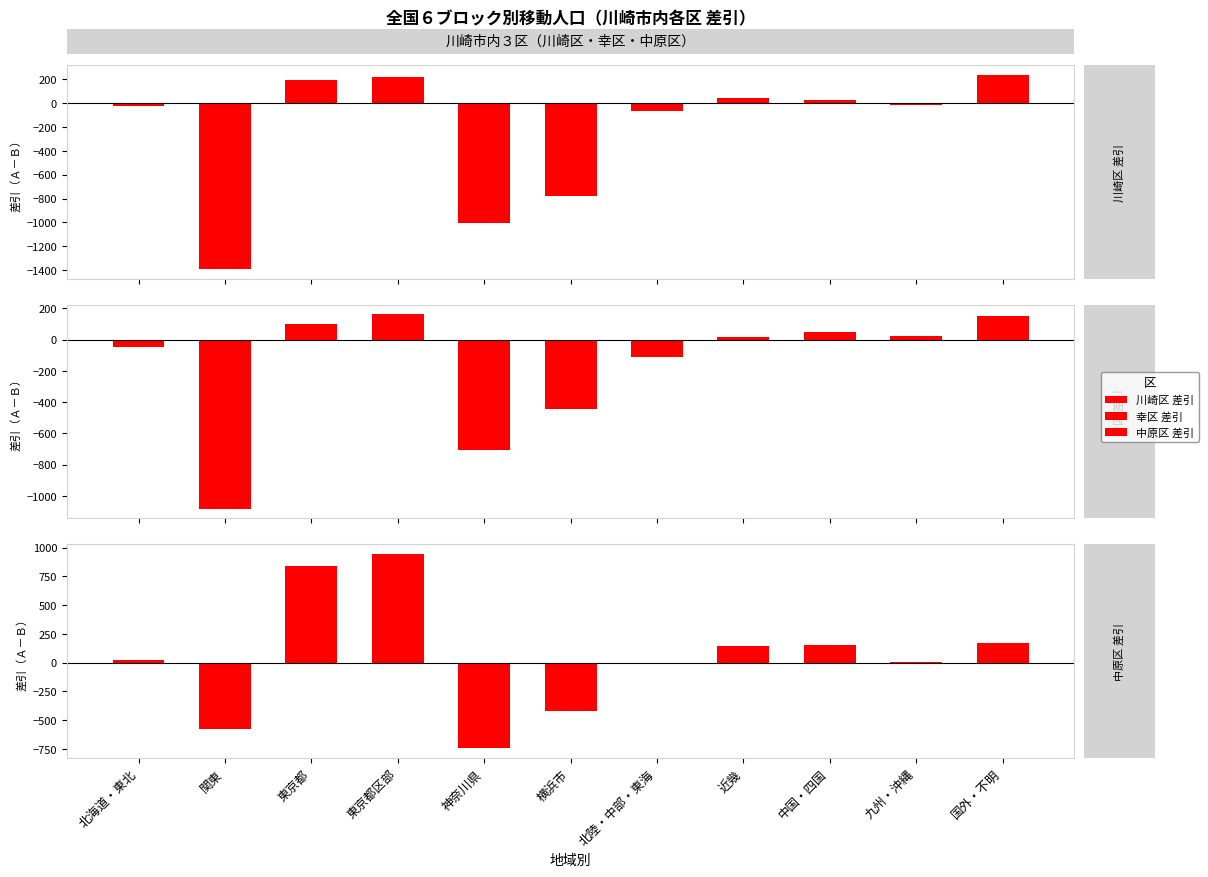

How many distinct data groups are displayed?

3